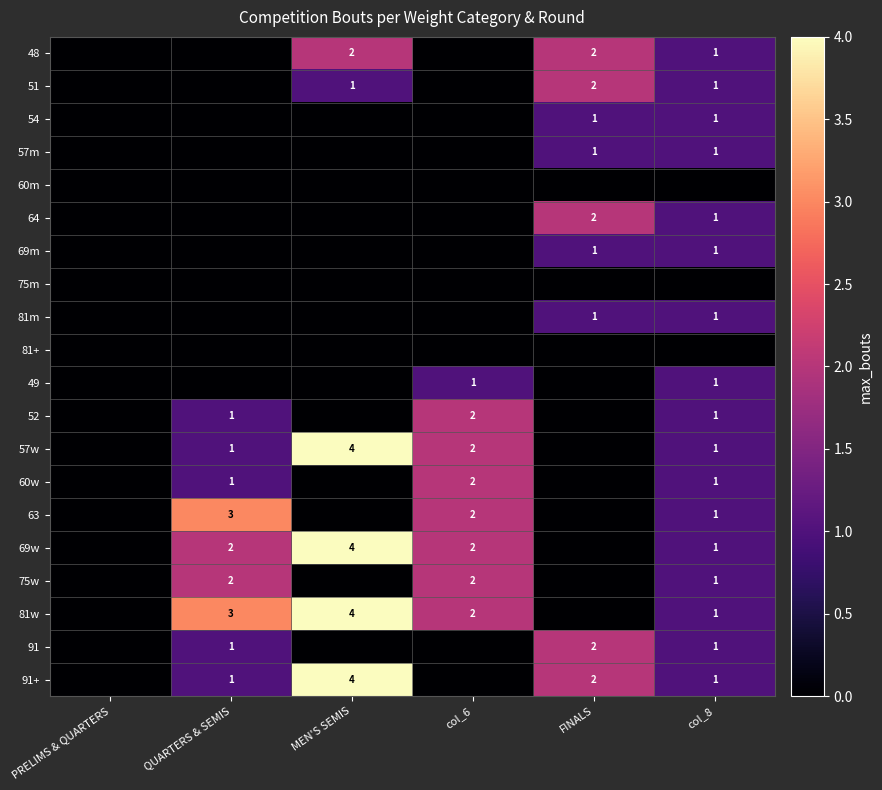

Is the value of 57m at FINALS greater than the value of 69w at QUARTERS & SEMIS?

No